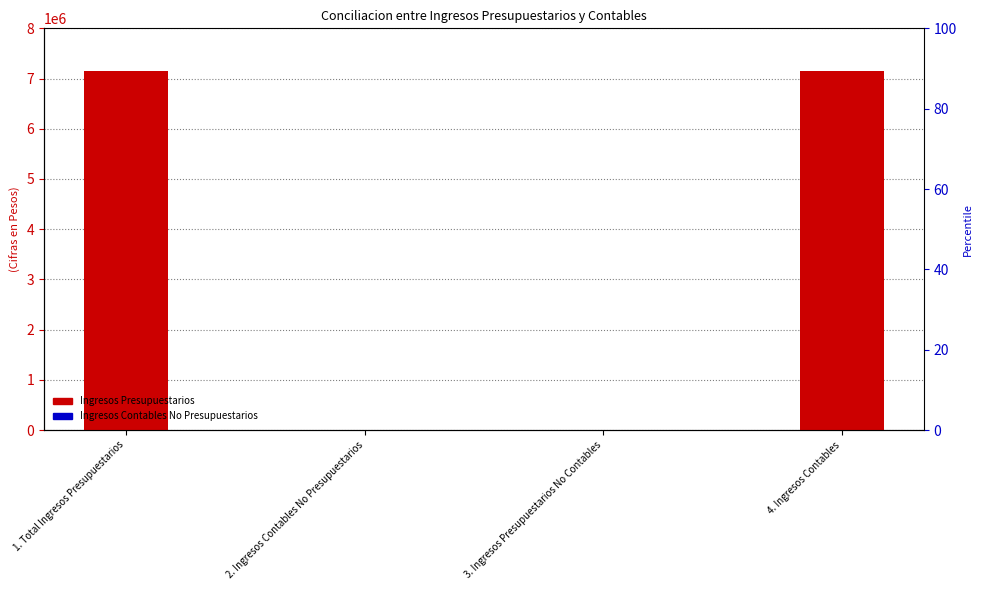

True or false: Ingresos Presupuestarios has a value of 0.0 at 2. Ingresos Contables No Presupuestarios.

True